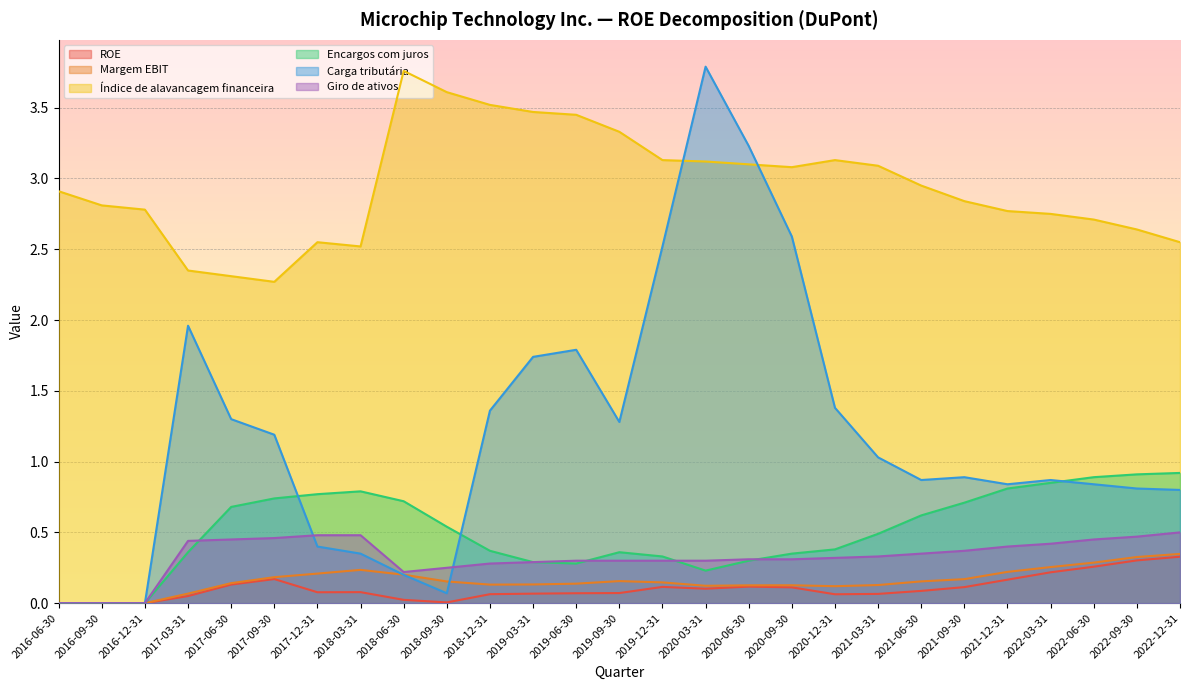

Is the value of Índice de alavancagem financeira at 2018-12-31 greater than the value of Carga tributária at 2020-12-31?

Yes